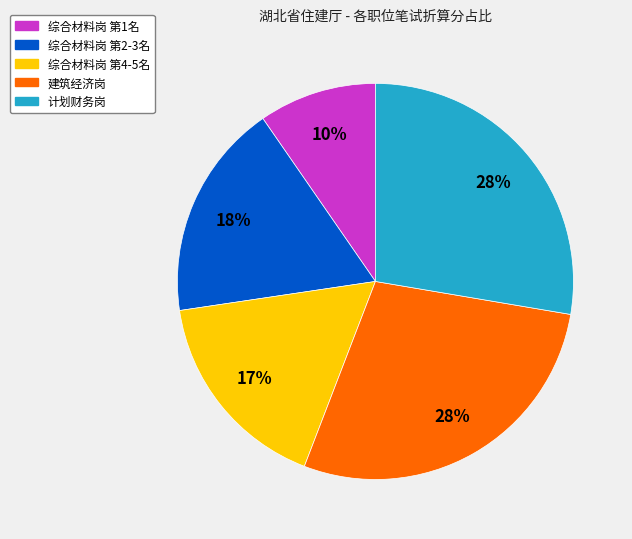

Which category has the smallest portion of the pie?

综合材料岗 第1名